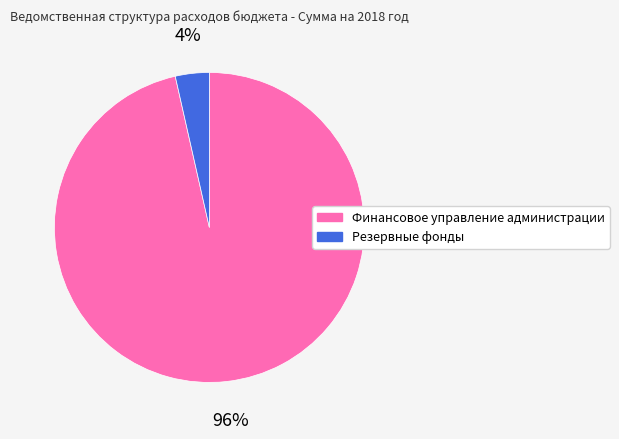

Do Резервные фонды and Финансовое управление администрации together represent more than half of the pie?

Yes